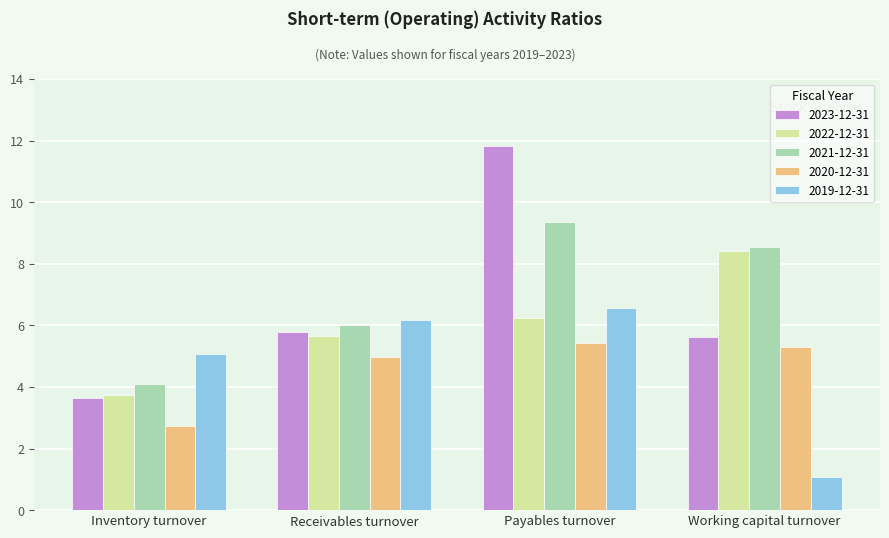

How many bars are there in each group?

5